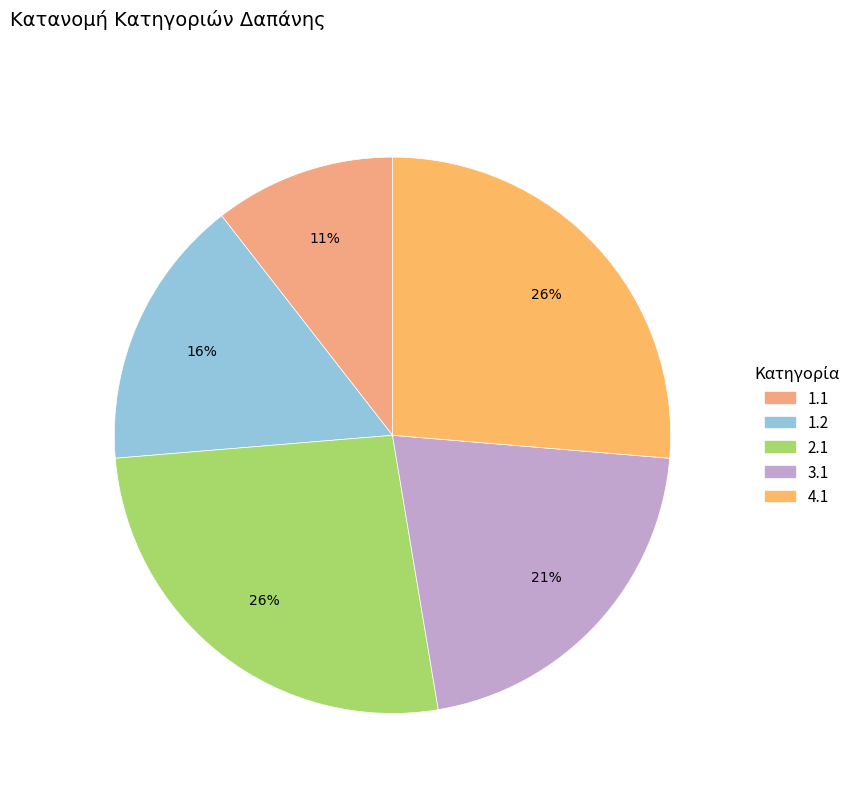

To the nearest percent, what portion does 3.1 represent?

21%